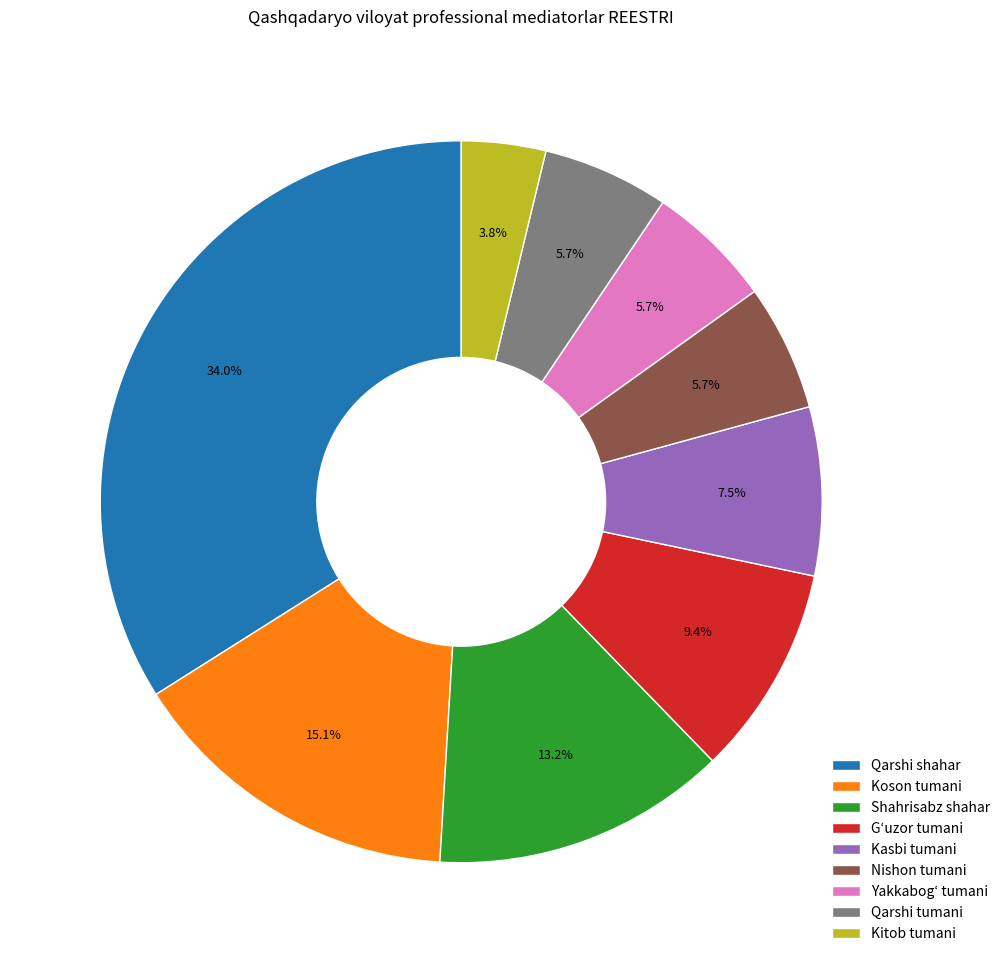

Approximately how many times larger is the value at Shahrisabz shahar compared to Yakkabogʻ tumani?

2.3